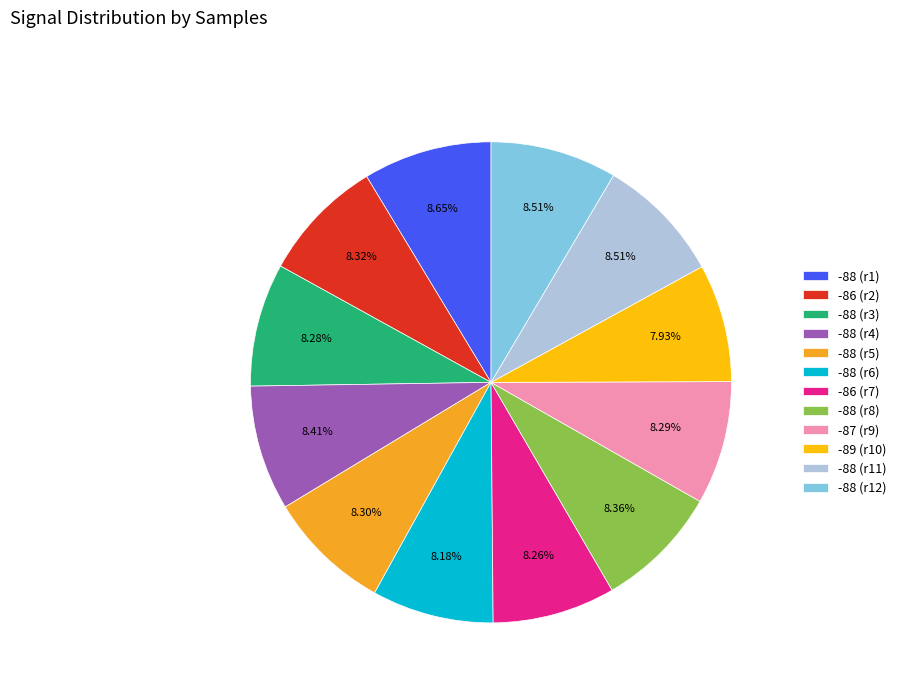

Approximately how many times larger is the value at -88 (r3) compared to -86 (r2)?

1.0